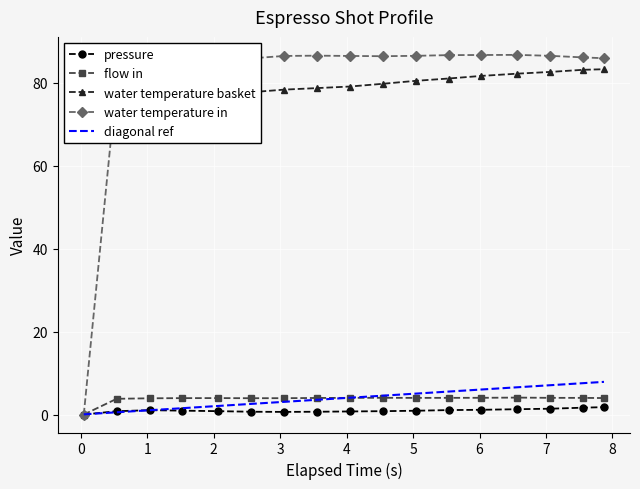

The value of flow_in at 2.563 is 0.8. True or false?

False